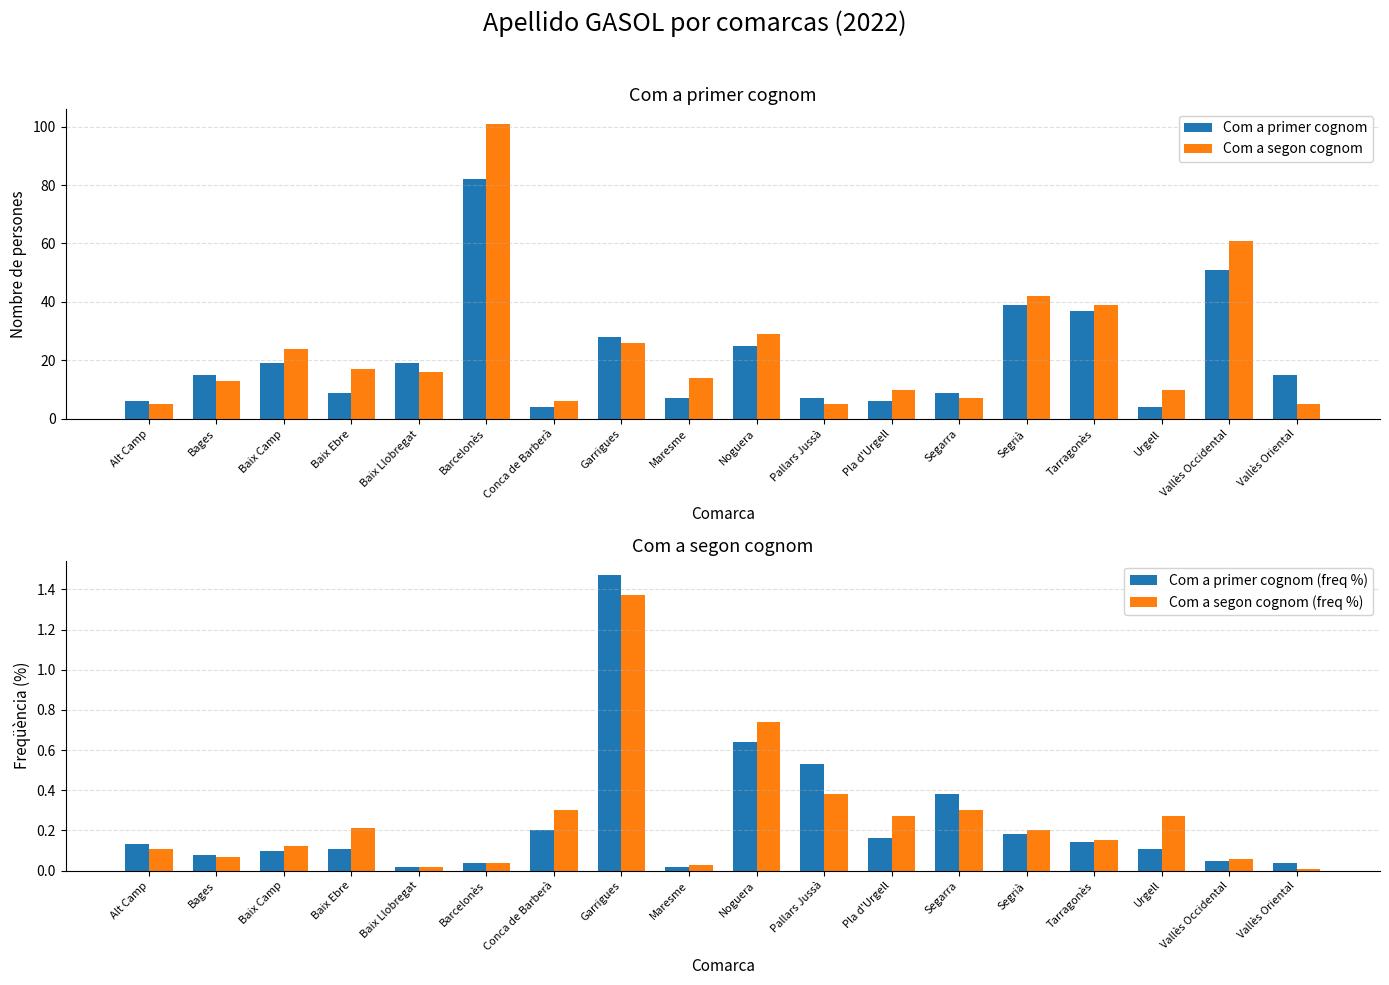

What is the difference between the second highest and minimum values in the Com a primer cognom series?

47